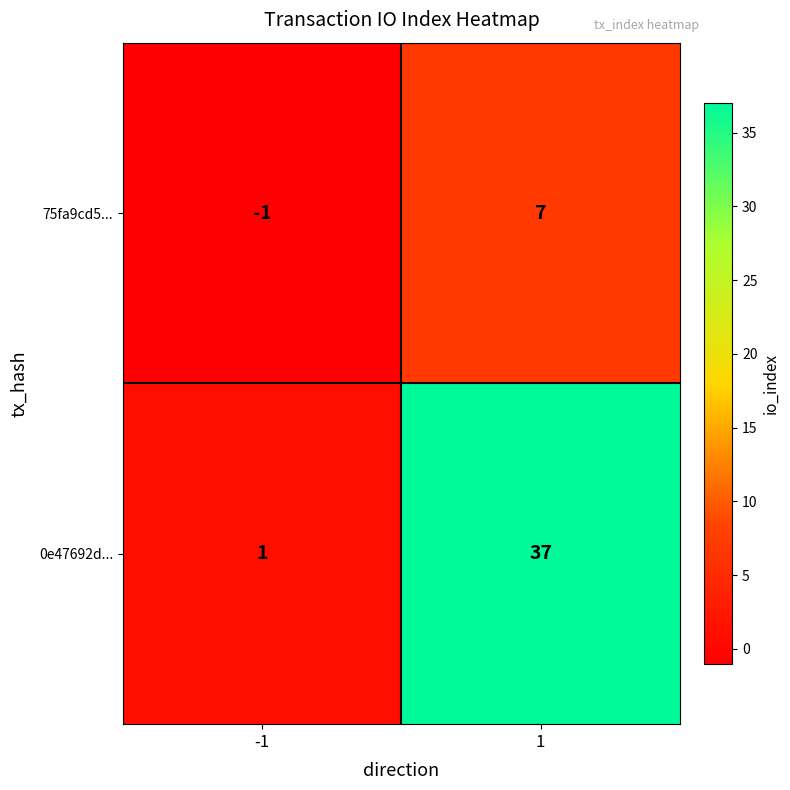

List the series in order of their overall mean, highest first.

0e47692d..., 75fa9cd5...